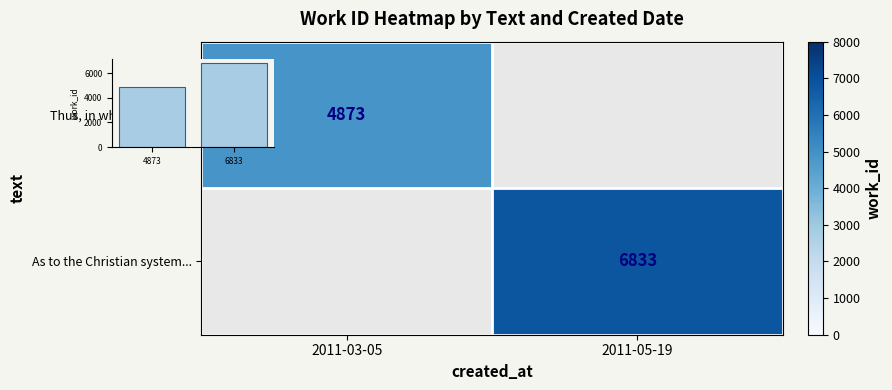

Rank the categories by Thus, in whatever light... value from lowest to highest.

2011-03-05, 2011-05-19